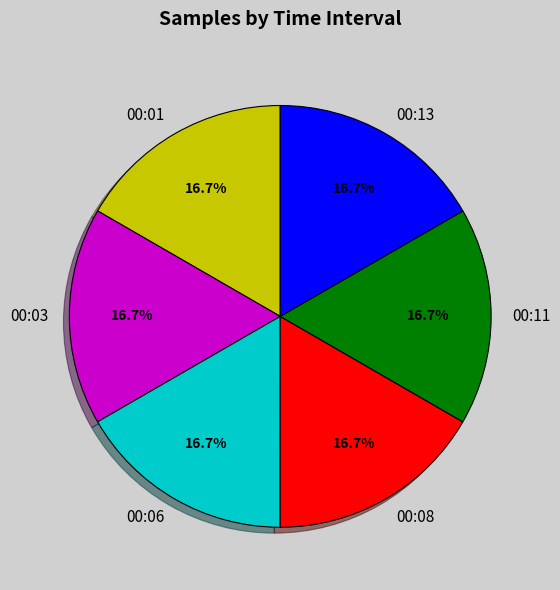

What is the ratio of the value at 00:13 to the value at 00:06?

1.0